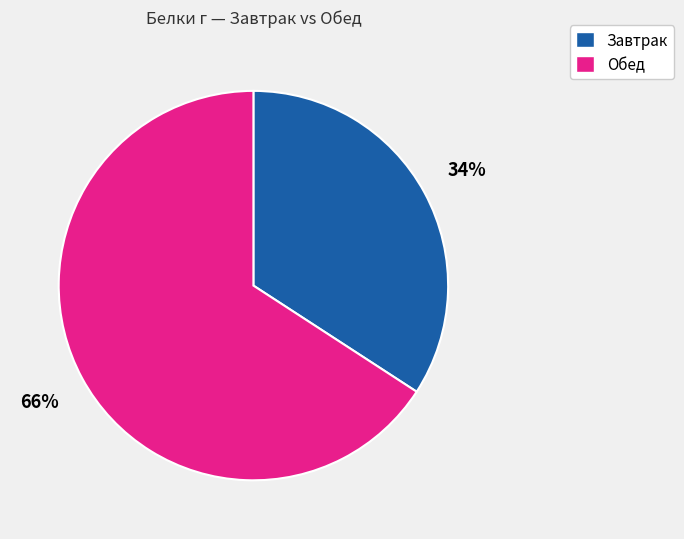

To the nearest percent, what percentage of the pie is Завтрак?

34%